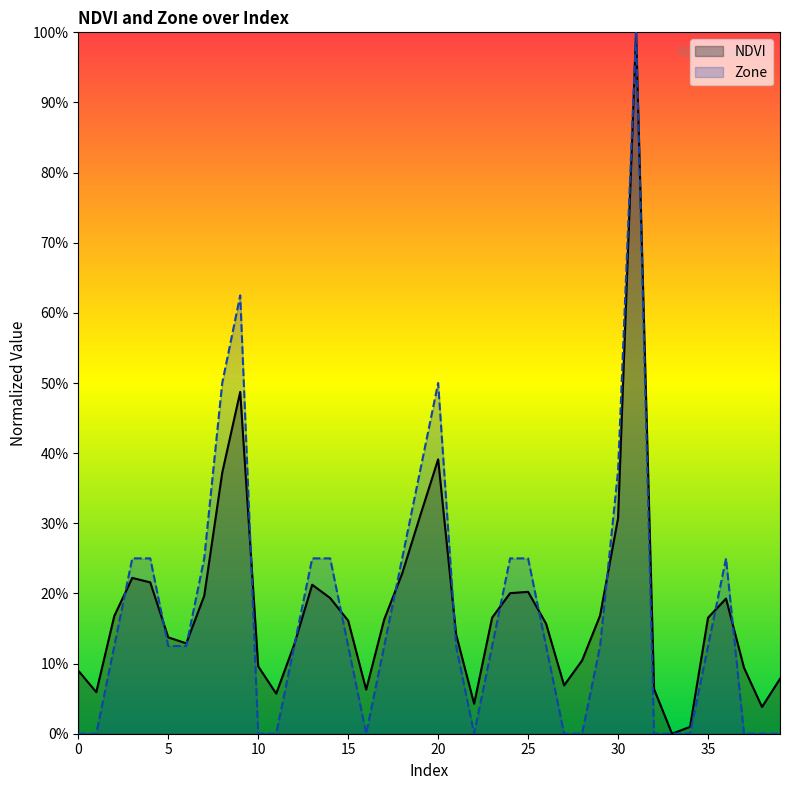

Is it true that NDVI equals 0.1 at 0?

True